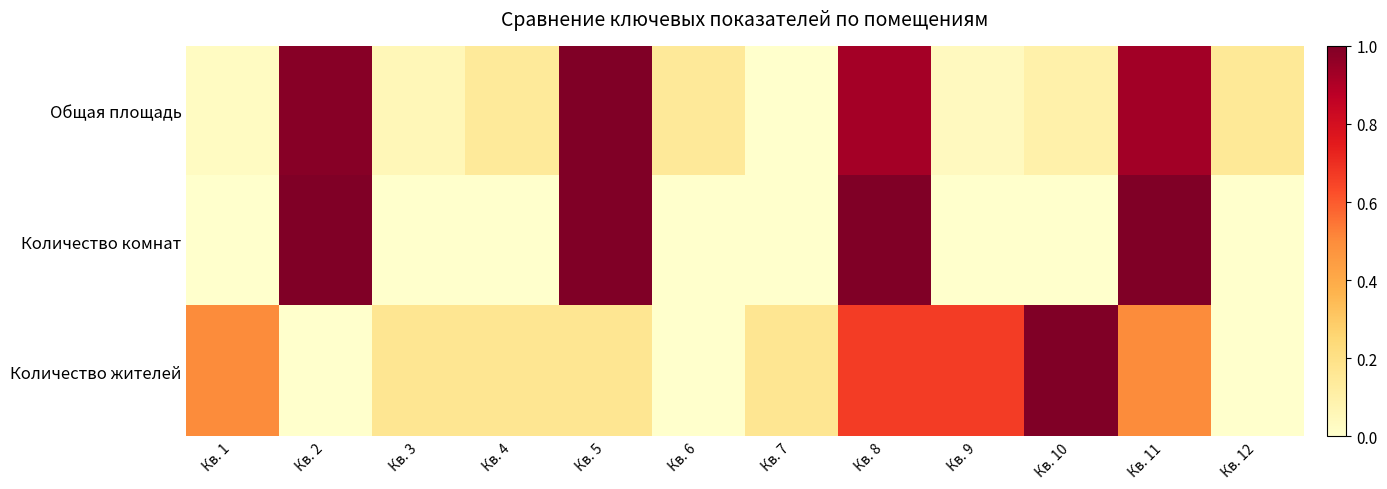

Reading left to right, what are all the values shown in this chart?

Общая площадь: Кв. 1=0.0	Кв. 2=1.0	Кв. 3=0.1	Кв. 4=0.1	Кв. 5=1.0	Кв. 6=0.1	Кв. 7=0.0	Кв. 8=0.9	Кв. 9=0.0	Кв. 10=0.1	Кв. 11=0.9	Кв. 12=0.2
Количество комнат: Кв. 1=0.0	Кв. 2=1.0	Кв. 3=0.0	Кв. 4=0.0	Кв. 5=1.0	Кв. 6=0.0	Кв. 7=0.0	Кв. 8=1.0	Кв. 9=0.0	Кв. 10=0.0	Кв. 11=1.0	Кв. 12=0.0
Количество жителей: Кв. 1=0.5	Кв. 2=0.0	Кв. 3=0.2	Кв. 4=0.2	Кв. 5=0.2	Кв. 6=0.0	Кв. 7=0.2	Кв. 8=0.7	Кв. 9=0.7	Кв. 10=1.0	Кв. 11=0.5	Кв. 12=0.0